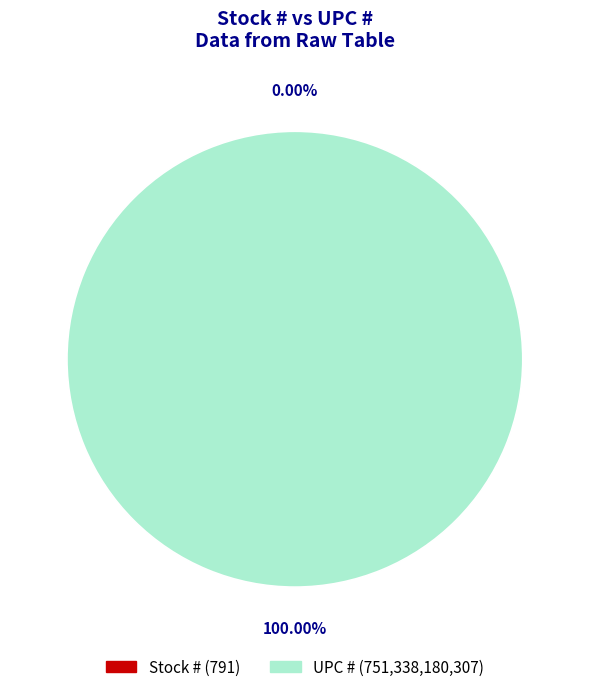

Is the sum of Stock # and UPC # greater than half?

Yes